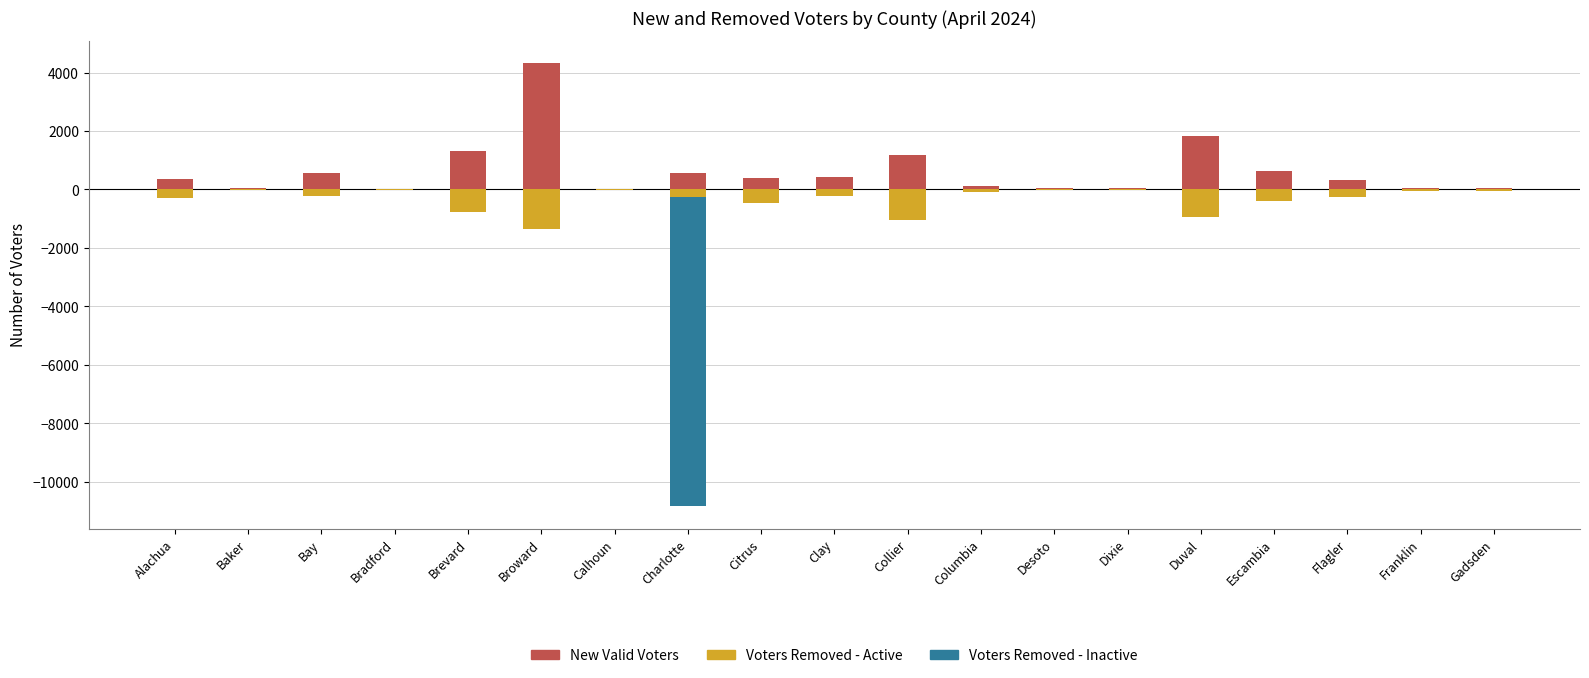

Which series has the largest total across all categories?

New Valid Voters